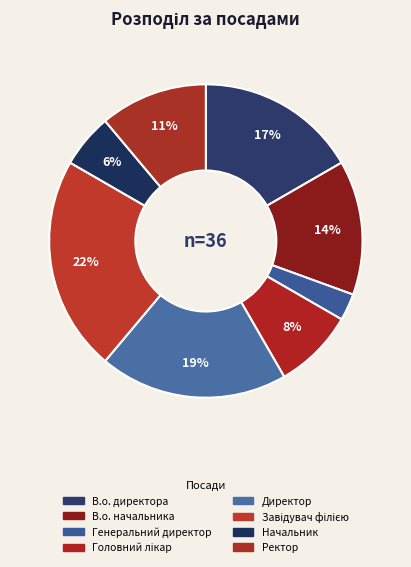

Is there any slice that represents more than half of the pie?

No